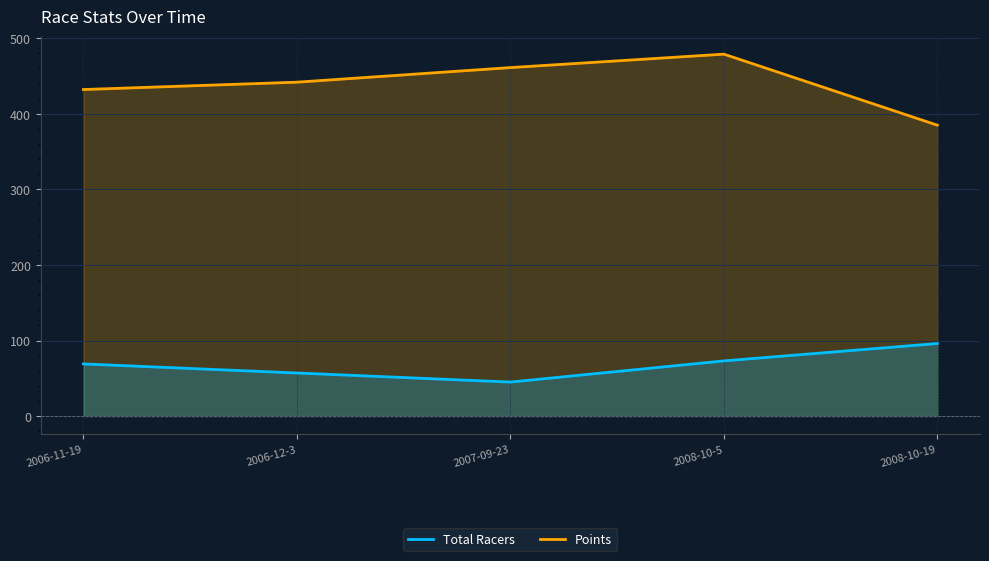

Which series has the widest spread of values?

Points